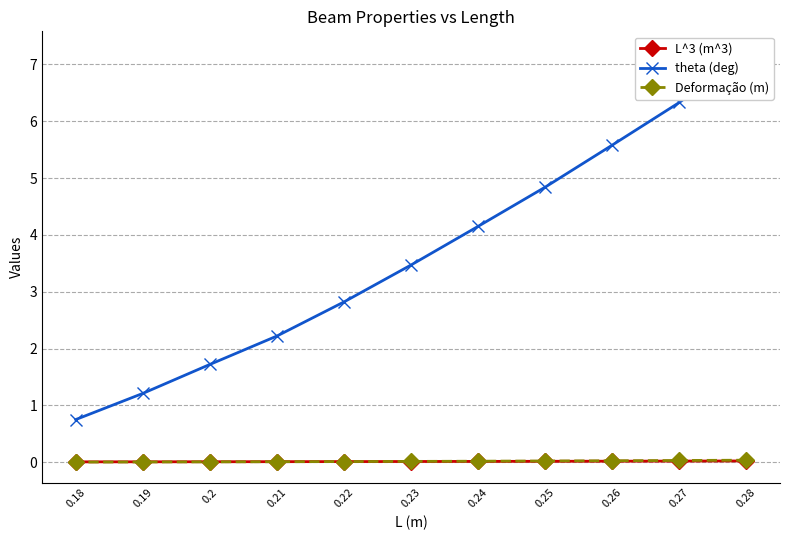

True or false: theta (deg) and L^3 (m^3) cross at least once.

False